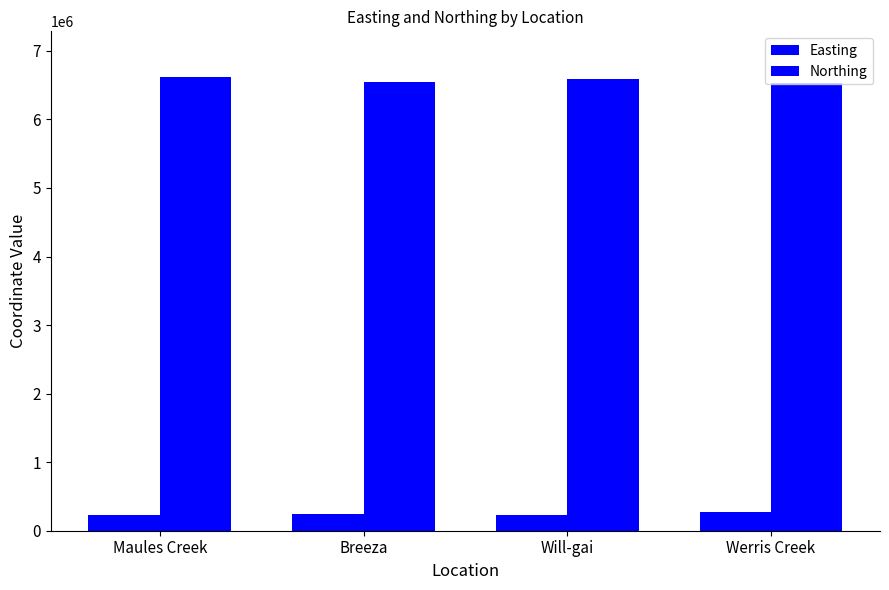

Rank the series by their maximum value, from highest to lowest.

Northing, Easting